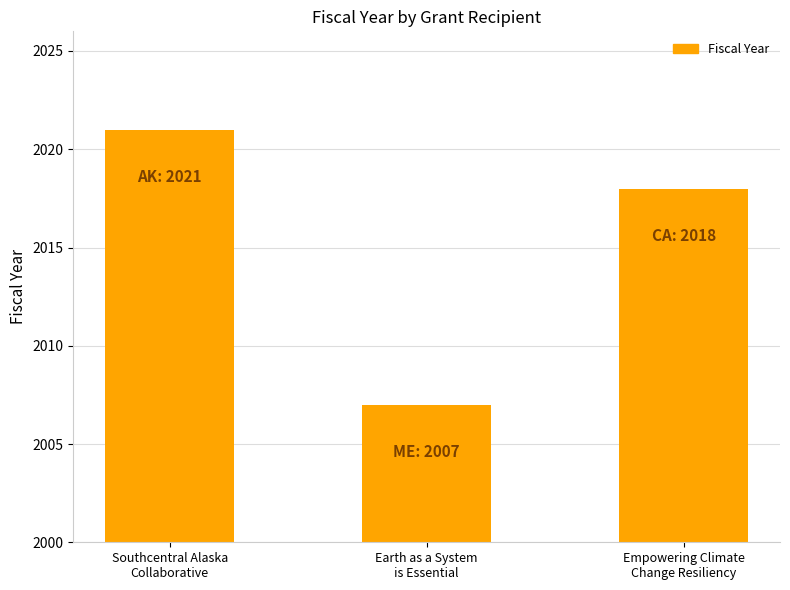

What is the change in value from Earth as a System
is Essential to Empowering Climate
Change Resiliency?

+11